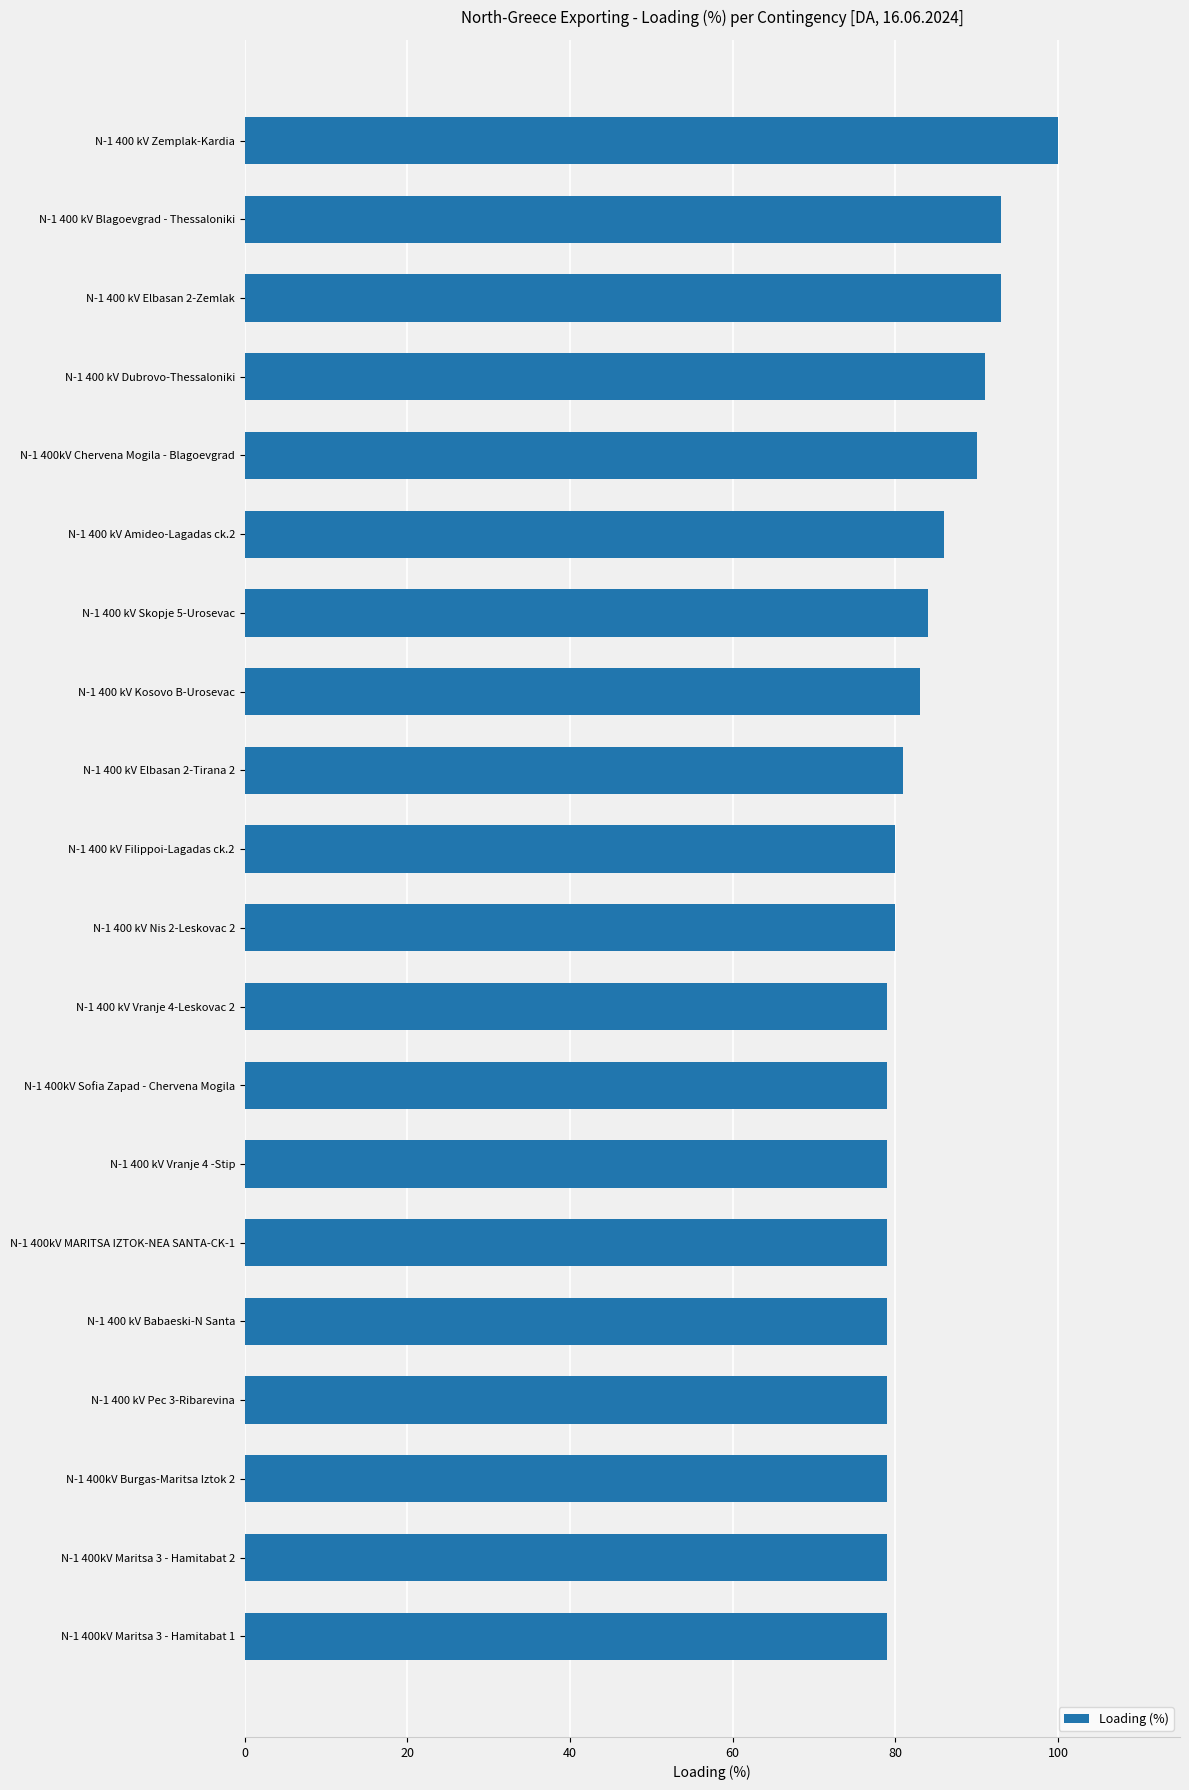

What is the sum of all values?

1672